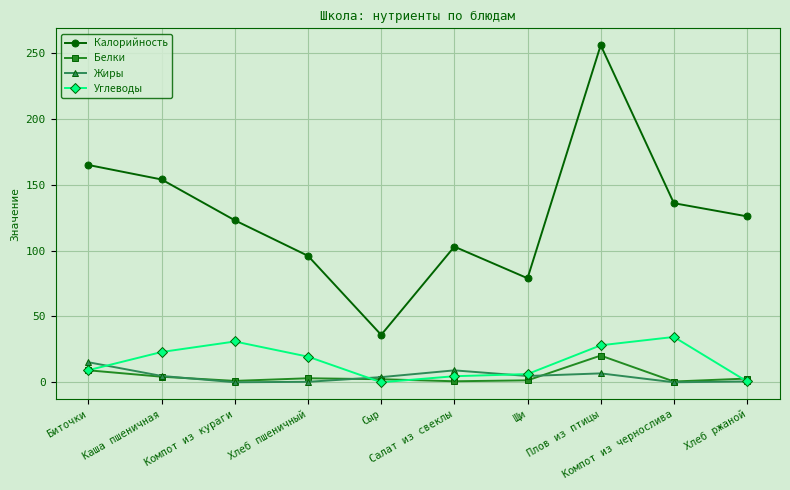

At which category is the sum across all series the highest?

Плов из птицы